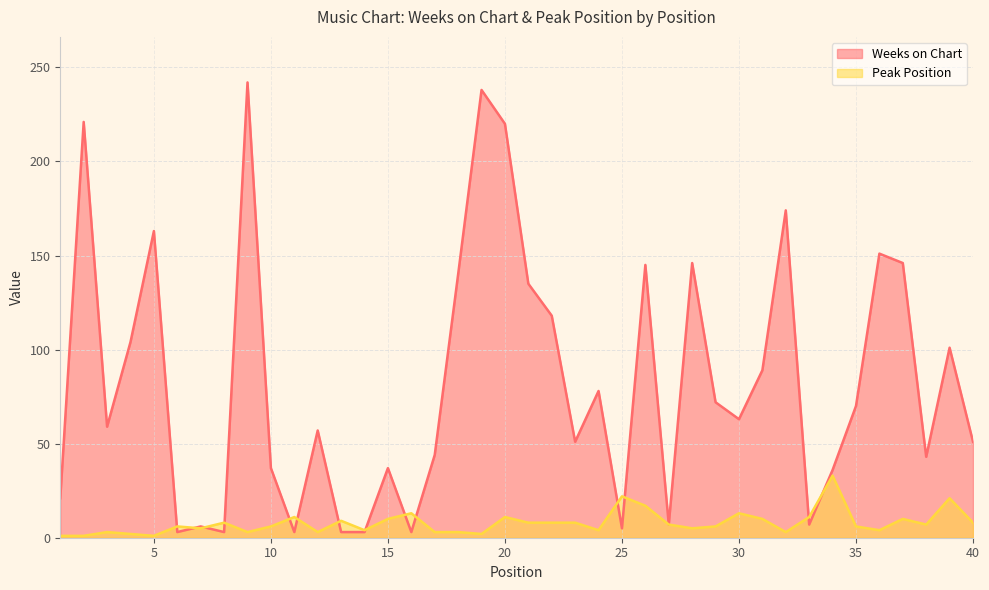

Reading left to right, list all the values displayed in this chart.

Weeks on Chart: 1=21	2=221	3=59	4=104	5=163	6=3	7=6	8=3	9=242	10=37	11=3	12=57	13=3	14=3	15=37	16=3	17=44	18=140	19=238	20=220	21=135	22=118	23=51	24=78	25=5	26=145	27=7	28=146	29=72	30=63	31=89	32=174	33=7	34=36	35=70	36=151	37=146	38=43	39=101	40=51
Peak Position: 1=1	2=1	3=3	4=2	5=1	6=6	7=5	8=8	9=3	10=6	11=11	12=3	13=9	14=4	15=10	16=13	17=3	18=3	19=2	20=11	21=8	22=8	23=8	24=4	25=22	26=17	27=7	28=5	29=6	30=13	31=10	32=3	33=11	34=33	35=6	36=4	37=10	38=7	39=21	40=8